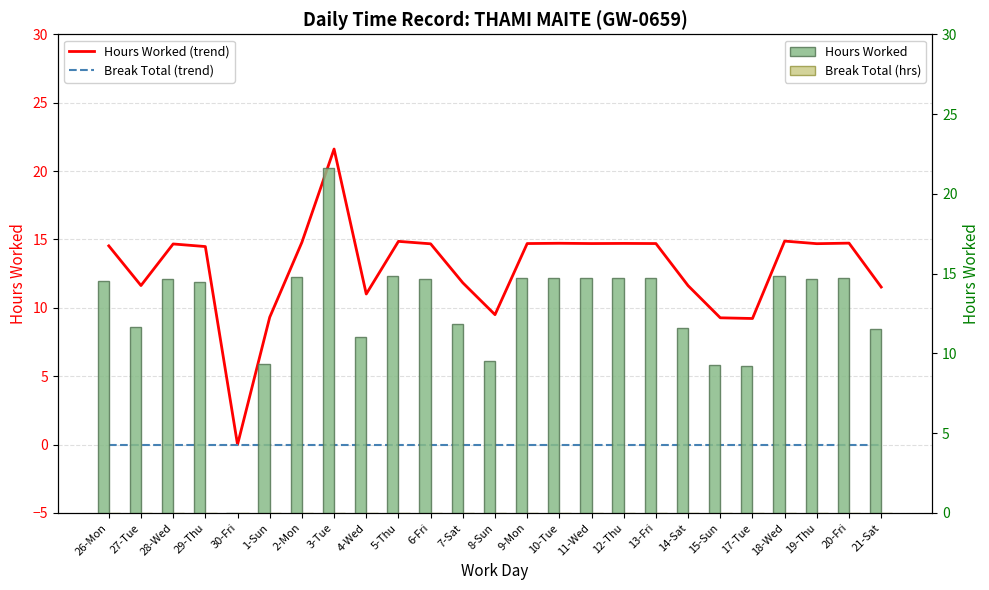

At which label does Hours Worked first exceed 14?

26-Mon